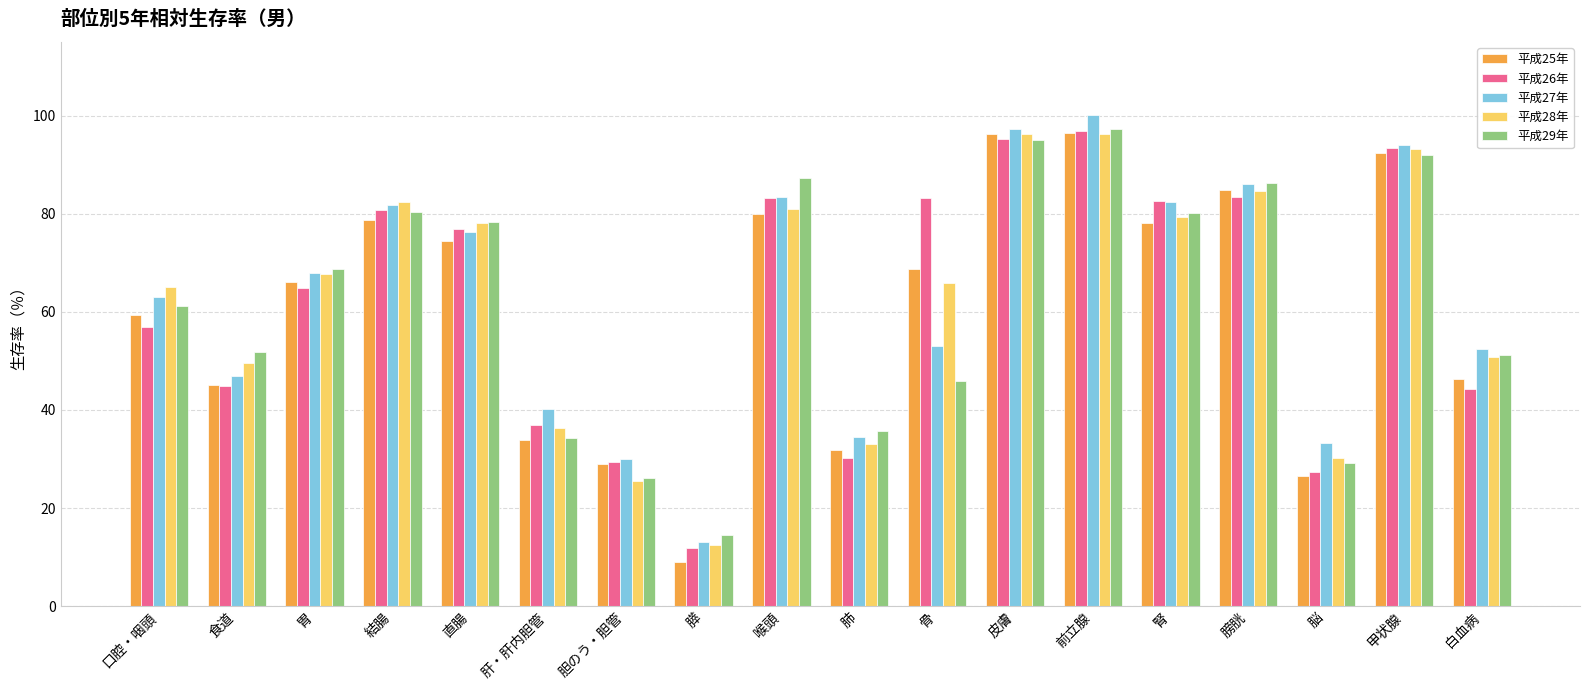

What are all the series names shown in the legend?

平成25年, 平成26年, 平成27年, 平成28年, 平成29年